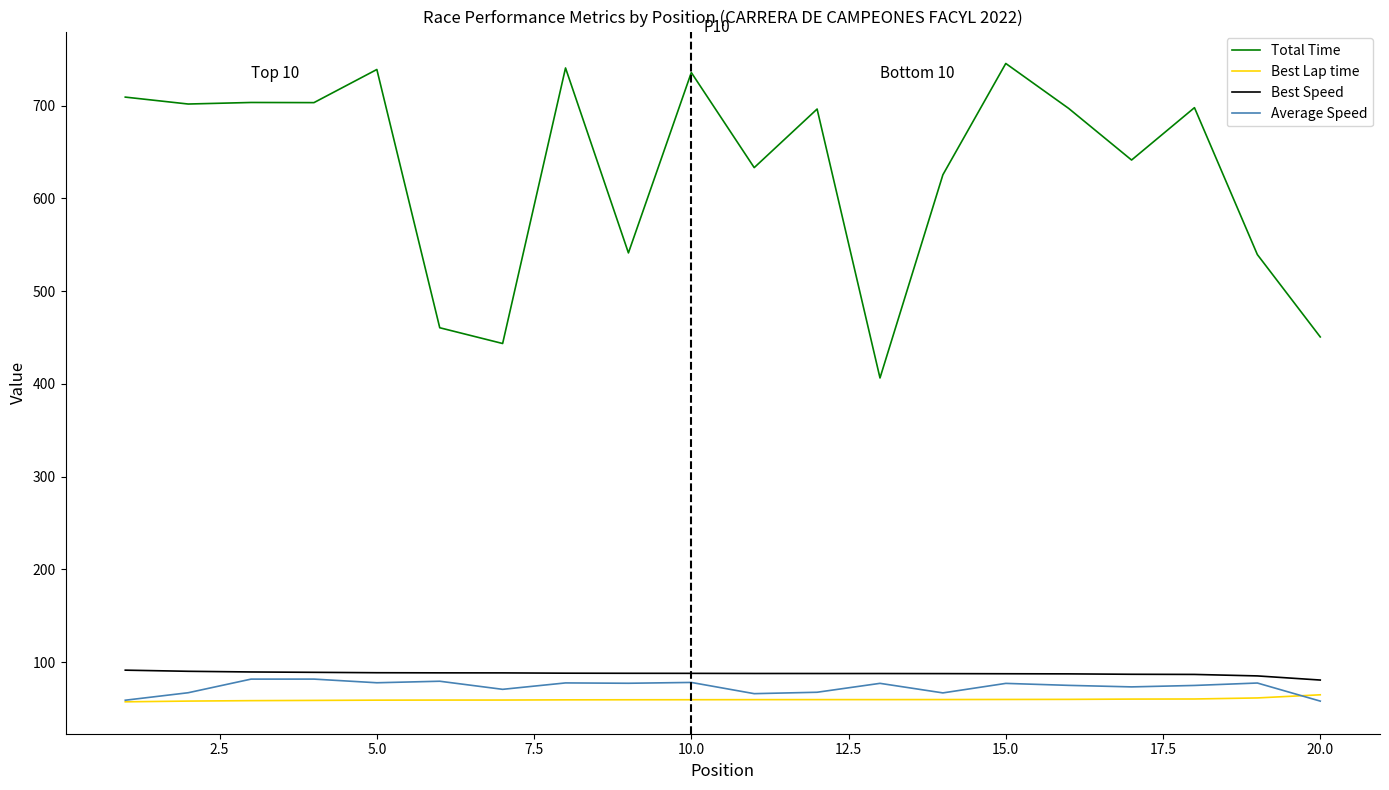

Which series has the largest range (max minus min)?

Total Time